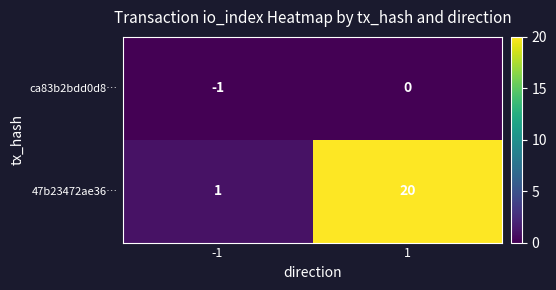

What is the difference between the 47b23472ae36… values at 1 and -1?

19